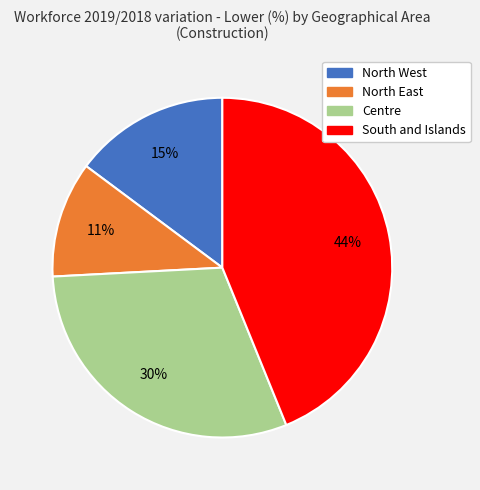

Which has a higher value, Centre or South and Islands?

South and Islands